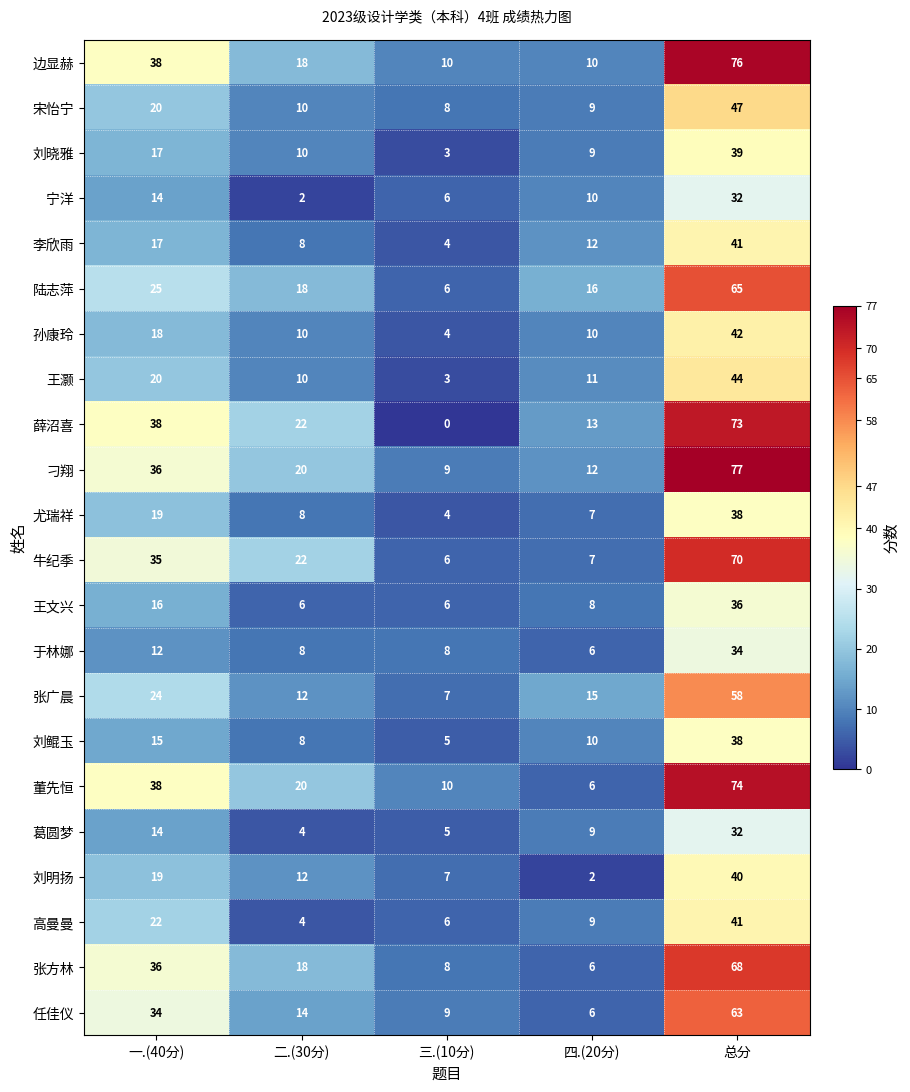

At which label does 薛沼喜 reach its peak?

总分